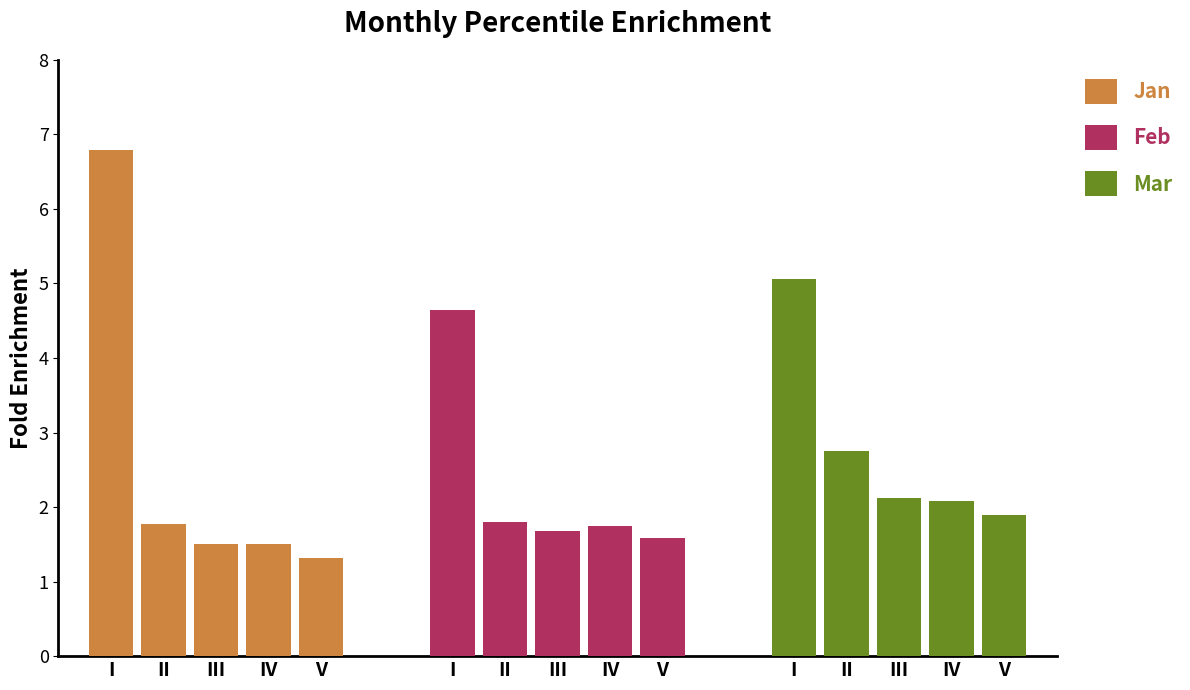

Which label corresponds to the smallest value in the chart?

V